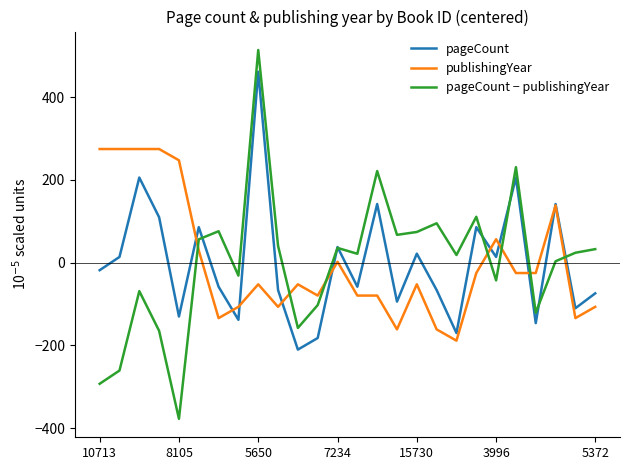

What is the maximum value for pageCount?

461.7